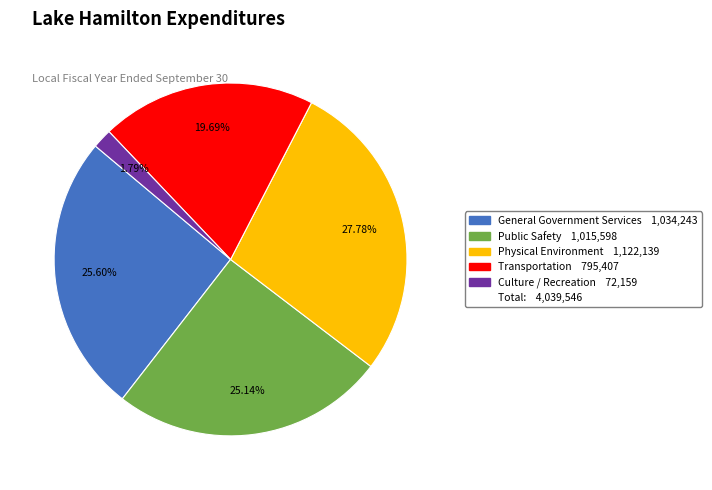

Does any single category account for the majority?

No